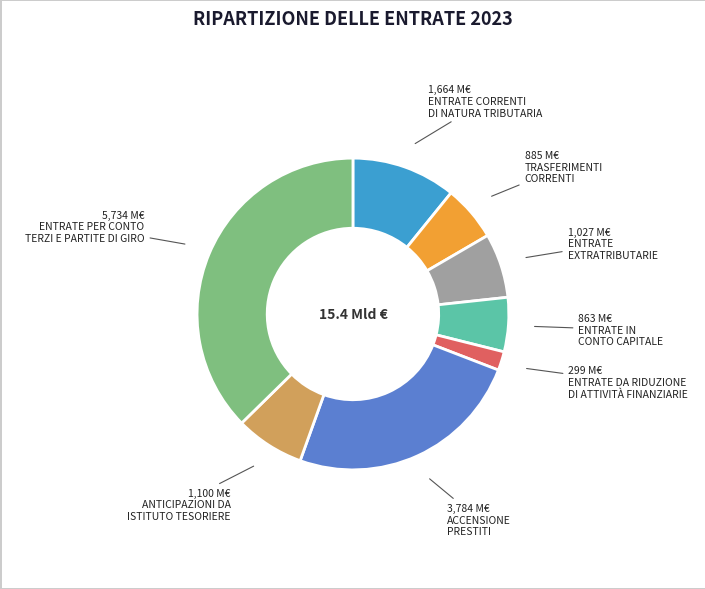

Does any single category account for the majority?

No